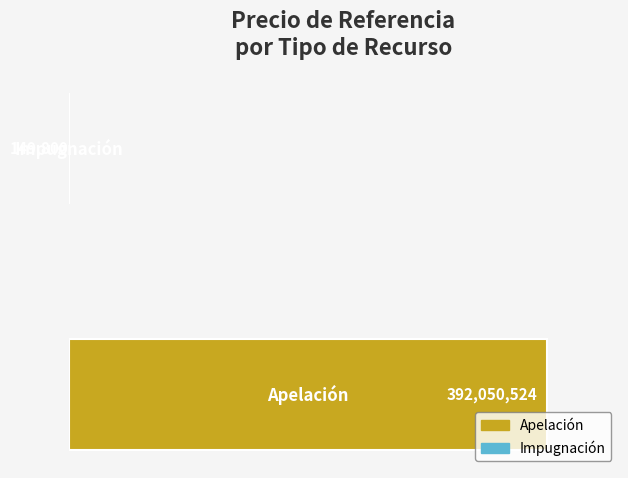

What is the maximum value shown in the chart?

392050523.5